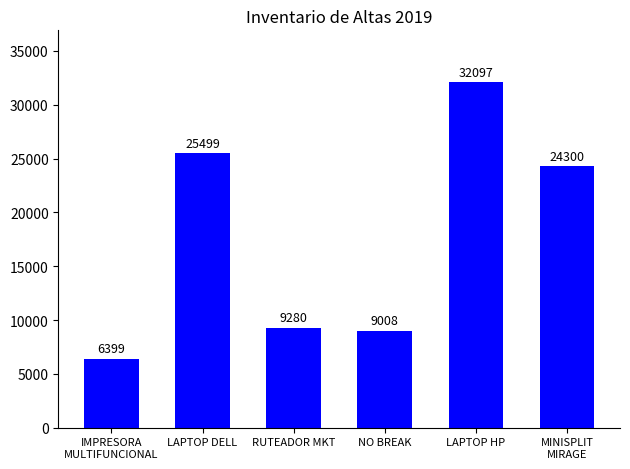

Does the chart contain any negative values?

No